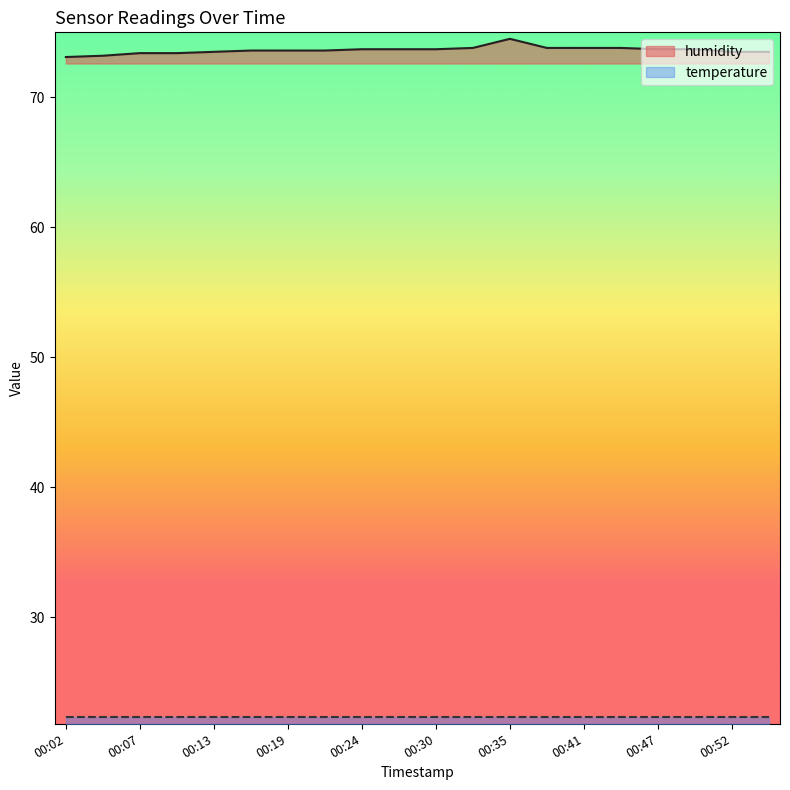

Which has a higher value, 00:35 or 00:24?

00:35